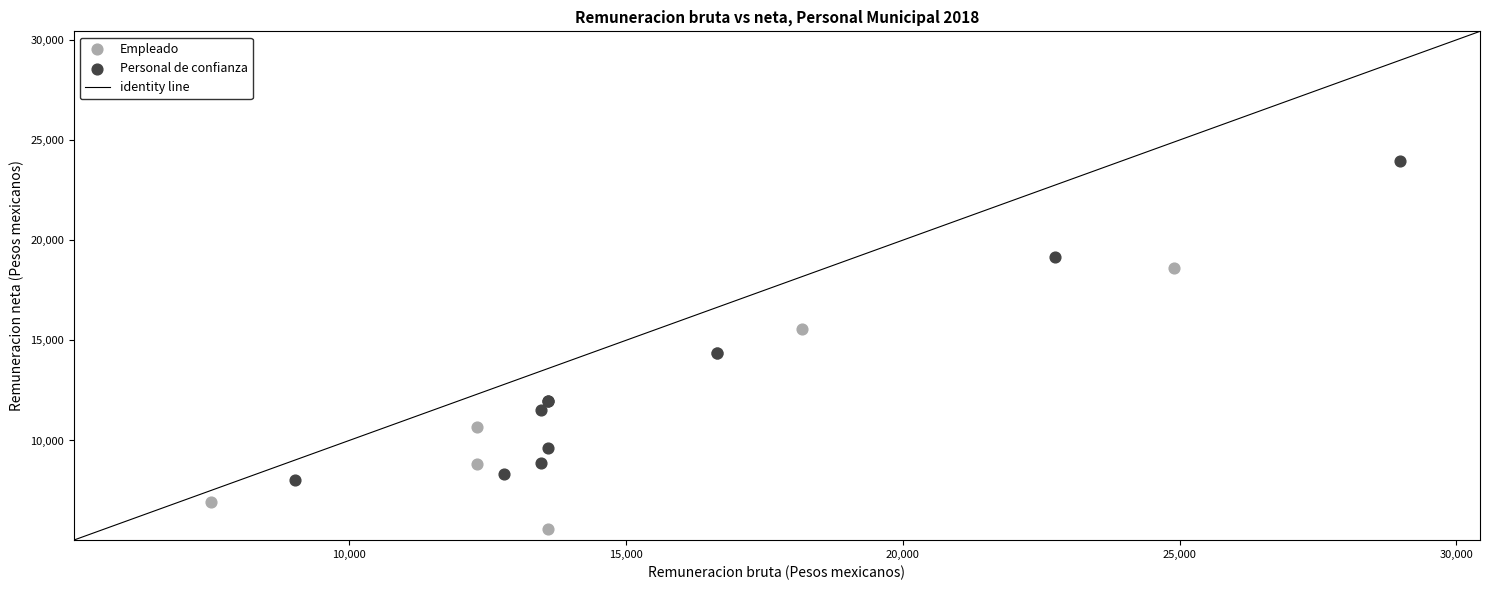

Which series has the widest spread of Y values?

Personal de confianza